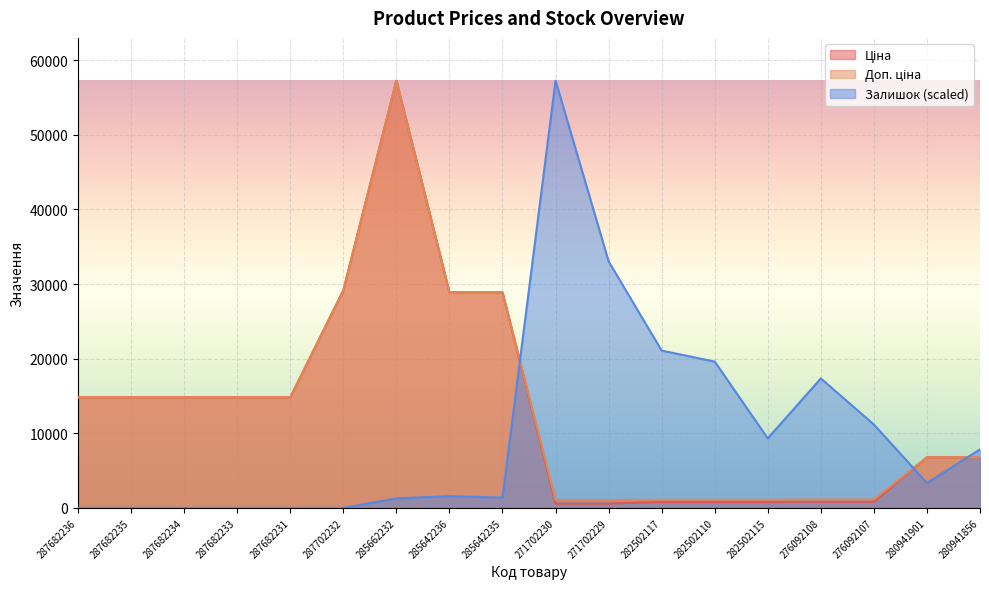

What is the sum of the Доп. ціна values at 285642235 and 282502117?

29988.6